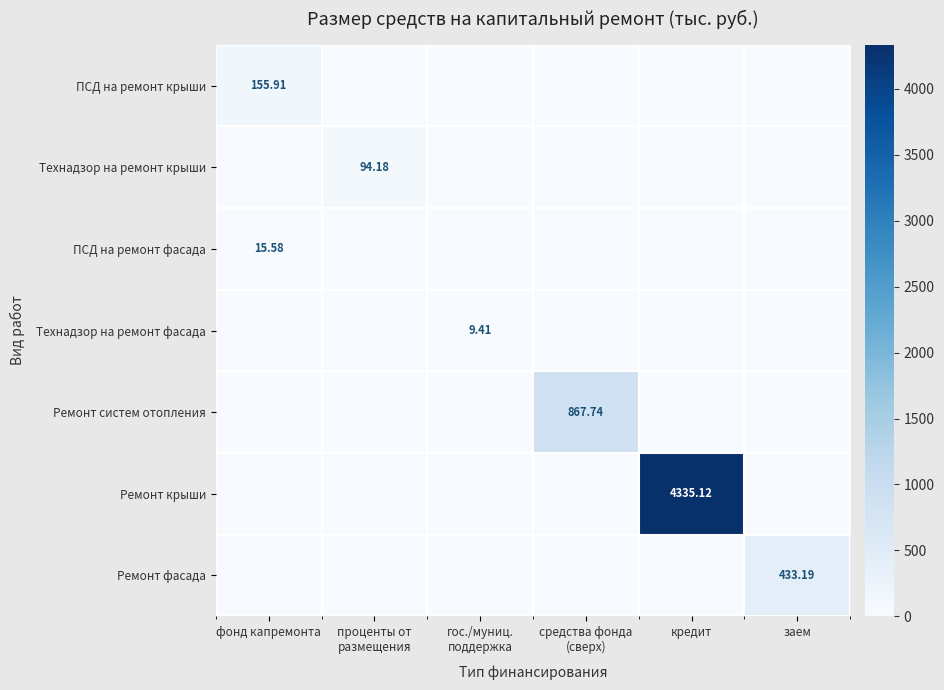

Rank the series by their maximum value, from highest to lowest.

Ремонт крыши, Ремонт систем отопления, Ремонт фасада, ПСД на ремонт крыши, Технадзор на ремонт крыши, ПСД на ремонт фасада, Технадзор на ремонт фасада